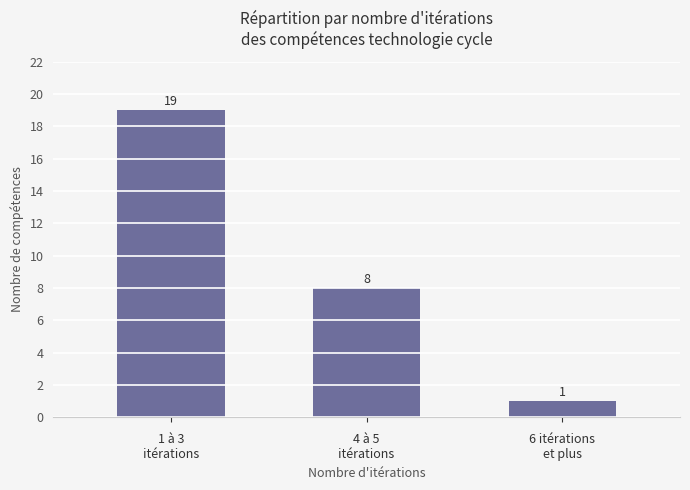

What is the difference between the values at 1 à 3
itérations and 4 à 5
itérations?

11